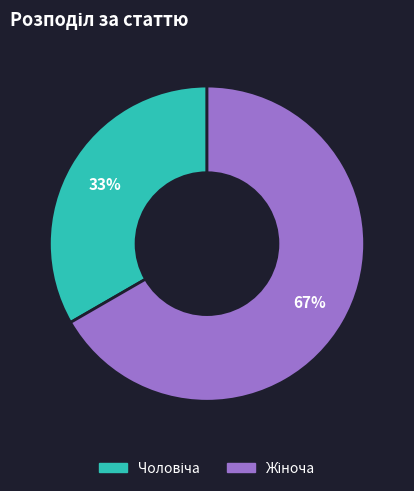

Is there a majority slice in this chart?

Yes